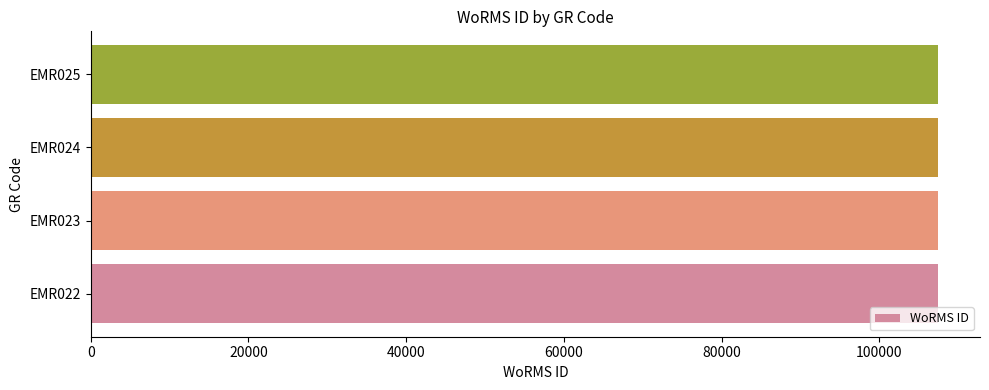

Approximately how many times larger is the value at EMR025 compared to EMR024?

1.0